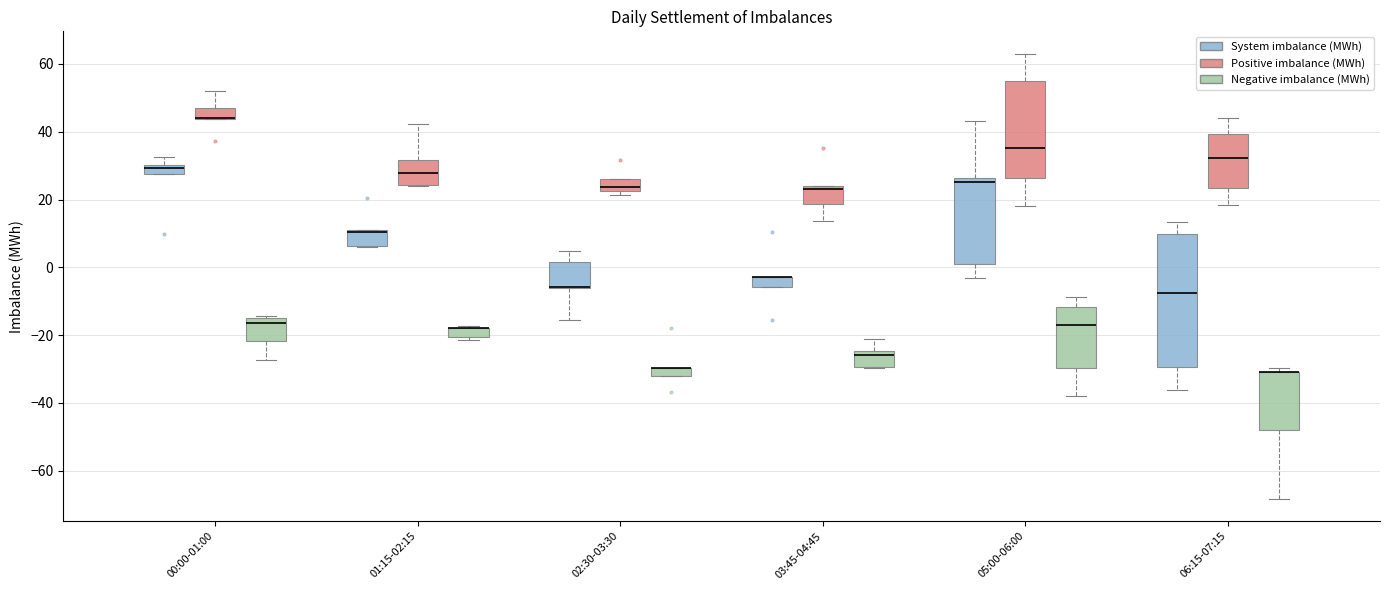

Where is the lower edge of the box for 02:30-03:30 (Positive imbalance (MWh)) on the y-axis? The values are not printed on the chart, so give them approximately, as read against the axis.

22